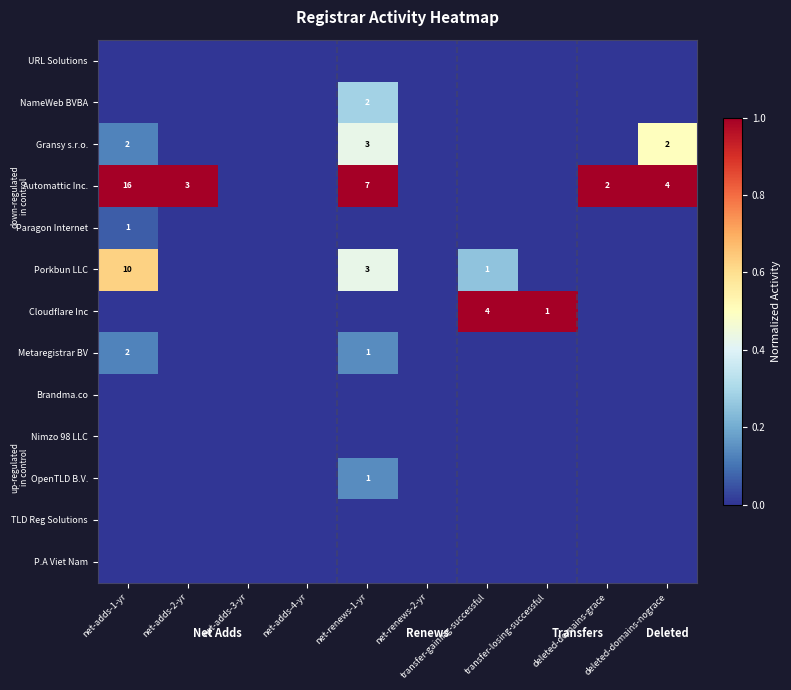

Which has a higher value, net-renews-1-yr or deleted-domains-grace?

net-renews-1-yr